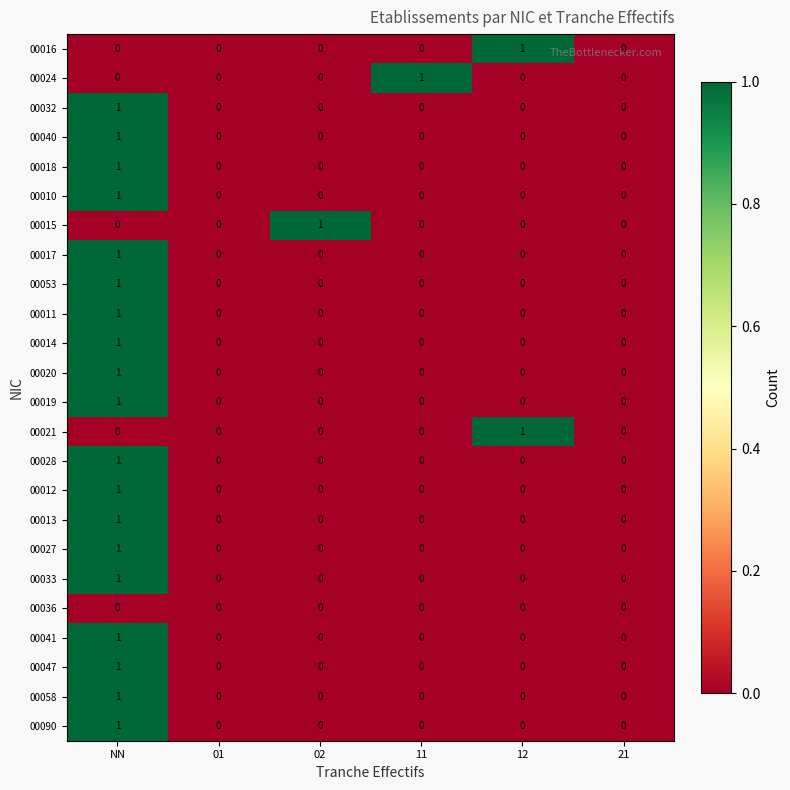

At which category is the sum across all series the highest?

NN